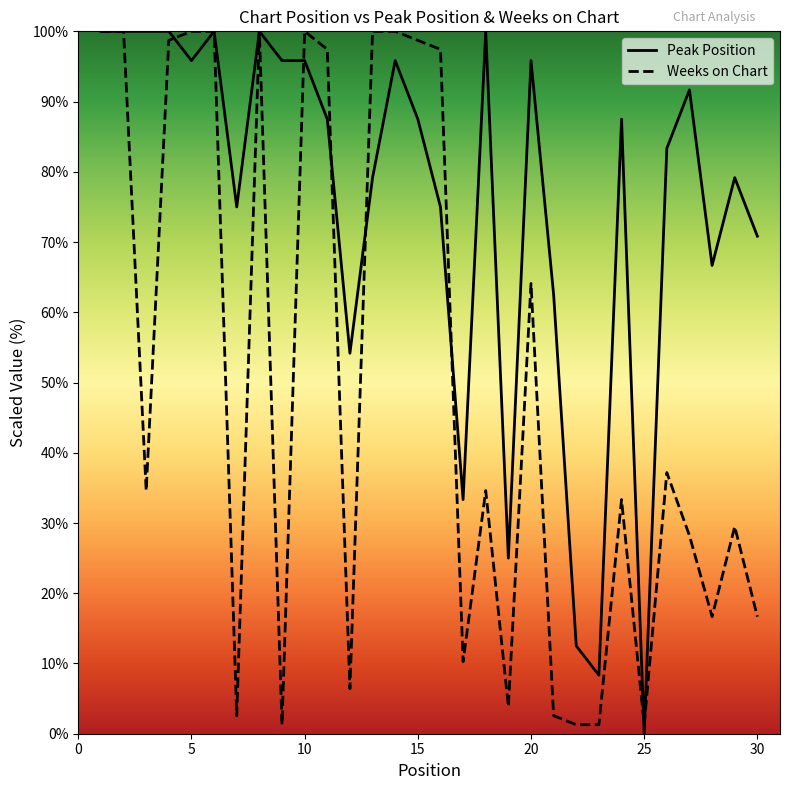

What is the maximum value for Peak Position?

100.0